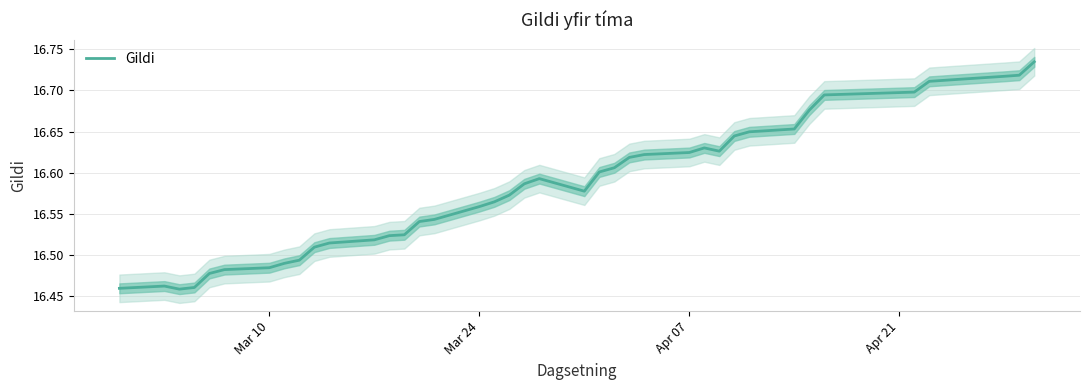

True or false: Gildi has a value of 8.3 at Mar 10.

False